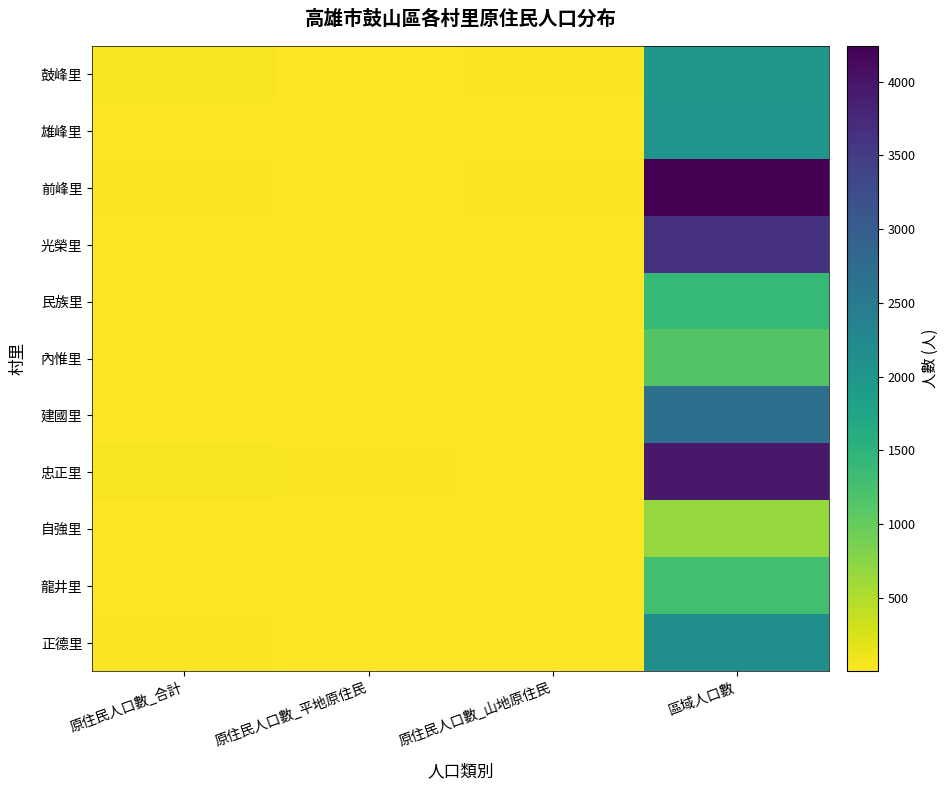

What is the difference between the highest and lowest values at 原住民人口數_合計?

35